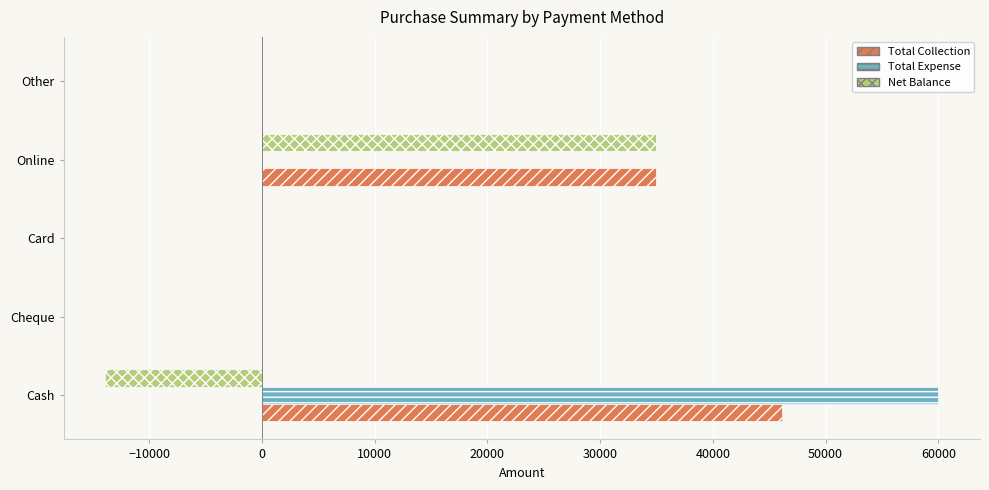

What is the highest value of the Net Balance series?

34995